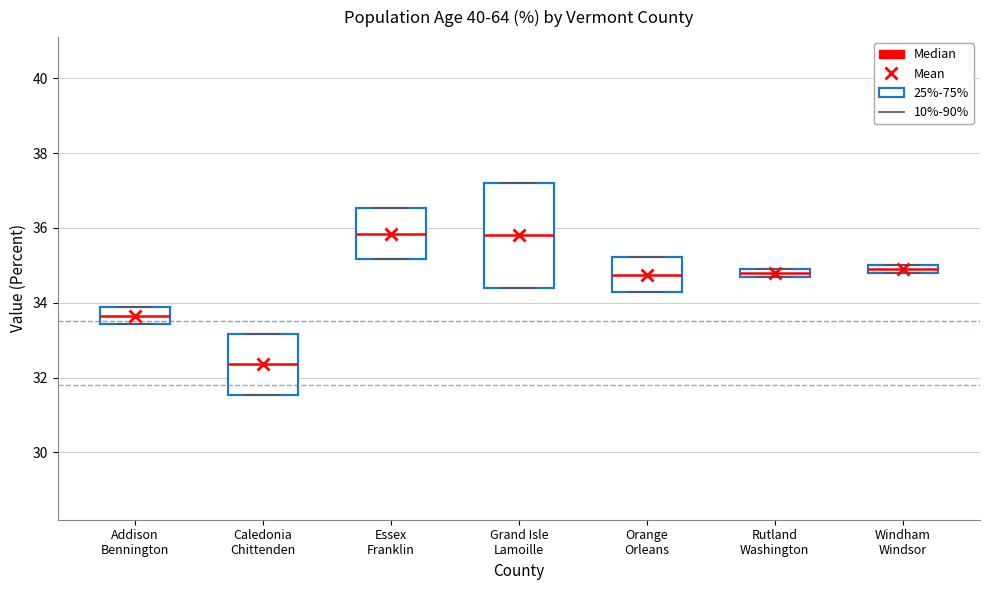

Comparing the boxes themselves (not the whiskers), which one is the tallest?

Grand Isle Lamoille